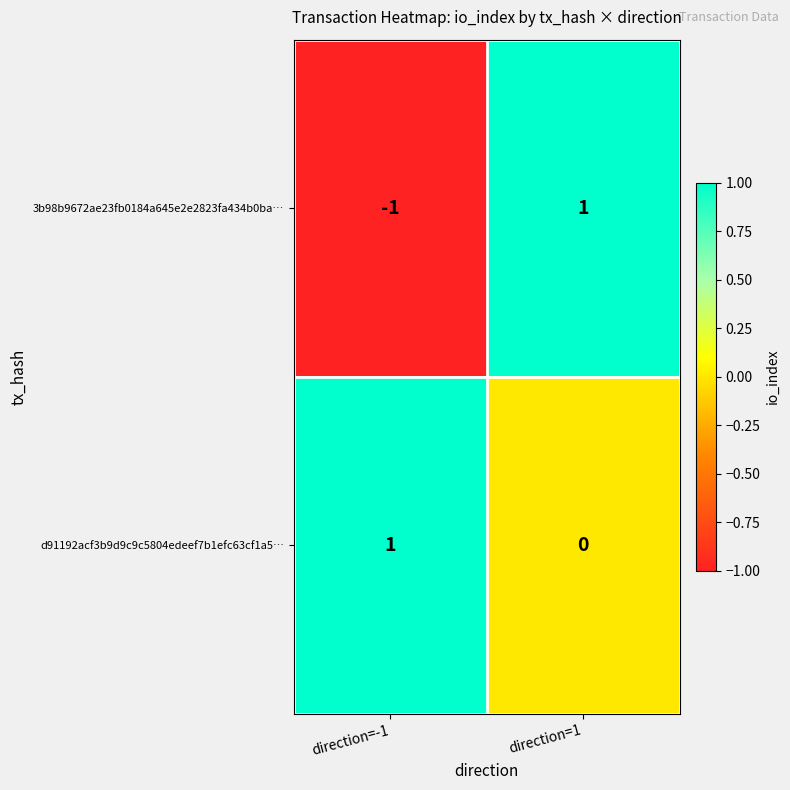

What is the difference between the highest and lowest values at direction=1?

1